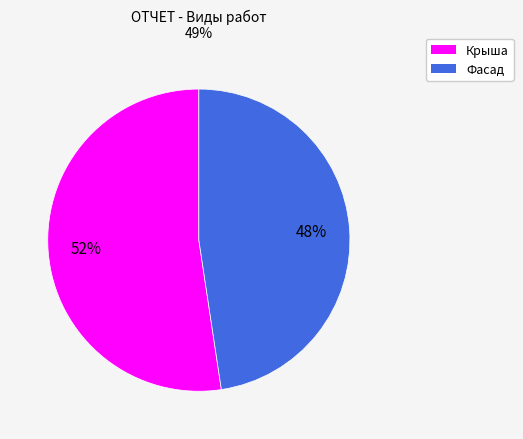

Is the sum of Фасад and Крыша greater than half?

Yes